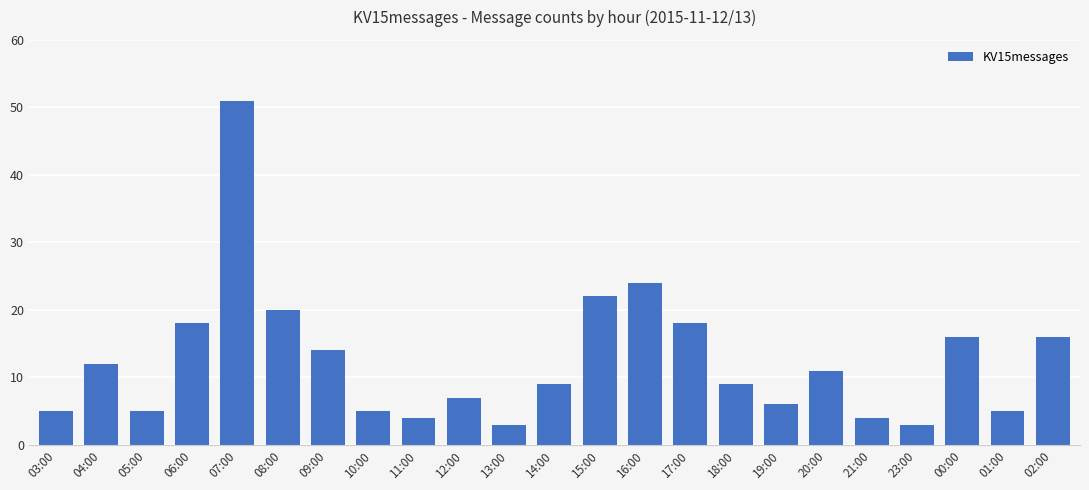

The chart shows a value of 5 at 15:00. True or false?

False